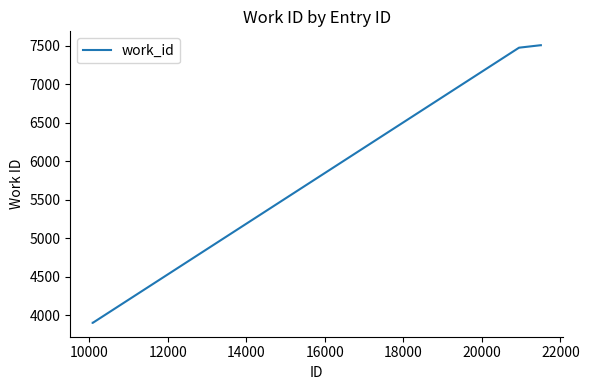

What is the greatest value displayed?

7507